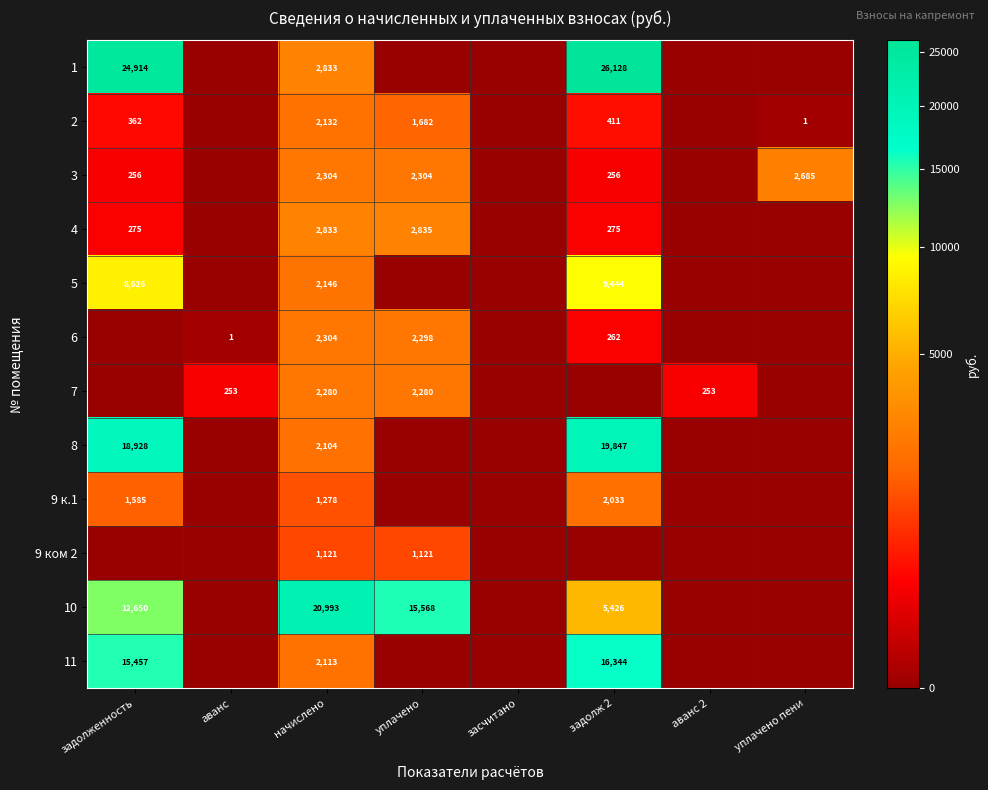

What is the sum of the 4 values at начислено and задолж 2?

3108